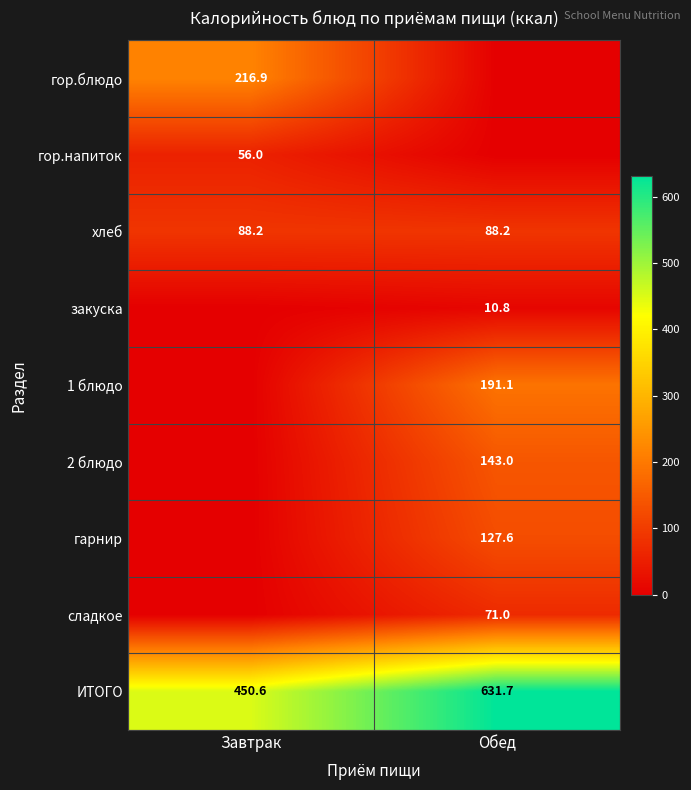

Read the хлеб value at Завтрак.

88.2